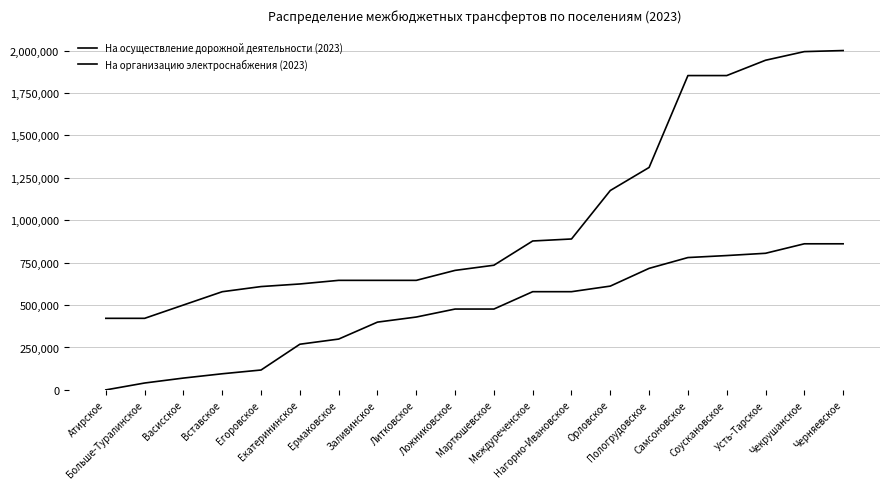

How many lines are shown in the chart?

2